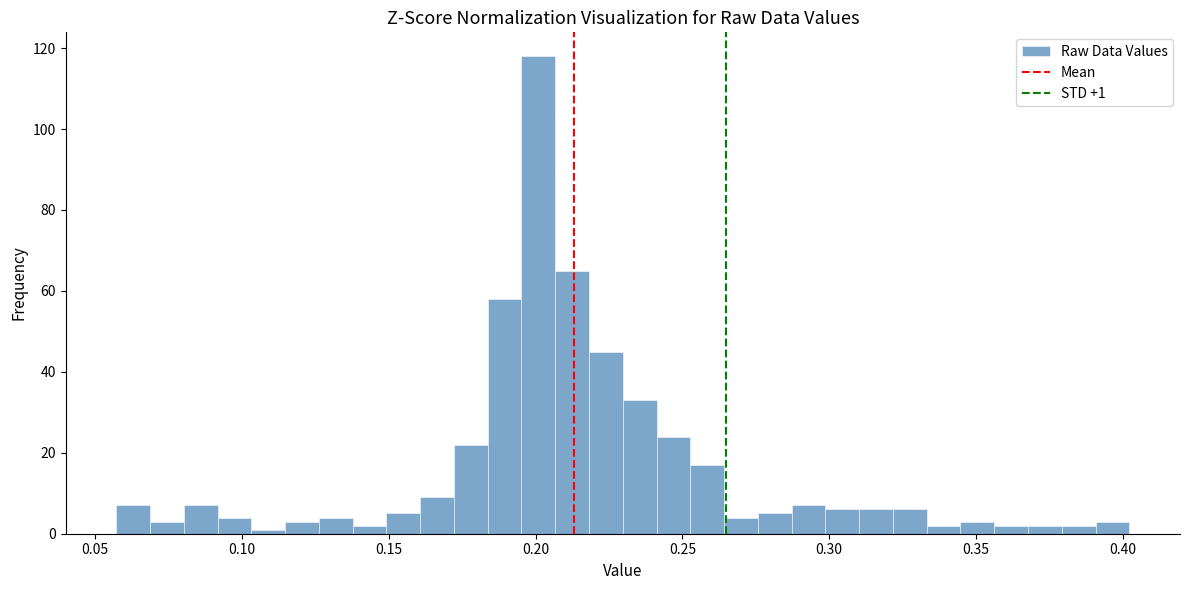

Around what value on the x-axis is the tallest bar? Give the approximate position of its centre, as read against the axis.

0.200